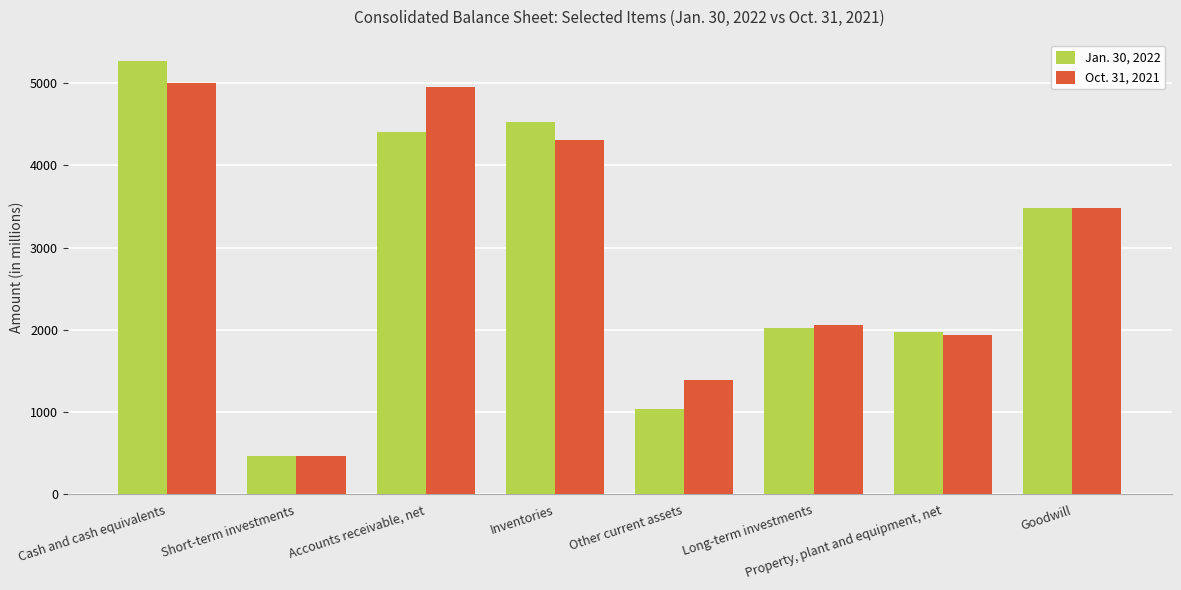

At which label does Oct. 31, 2021 first exceed 3479?

Cash and cash equivalents